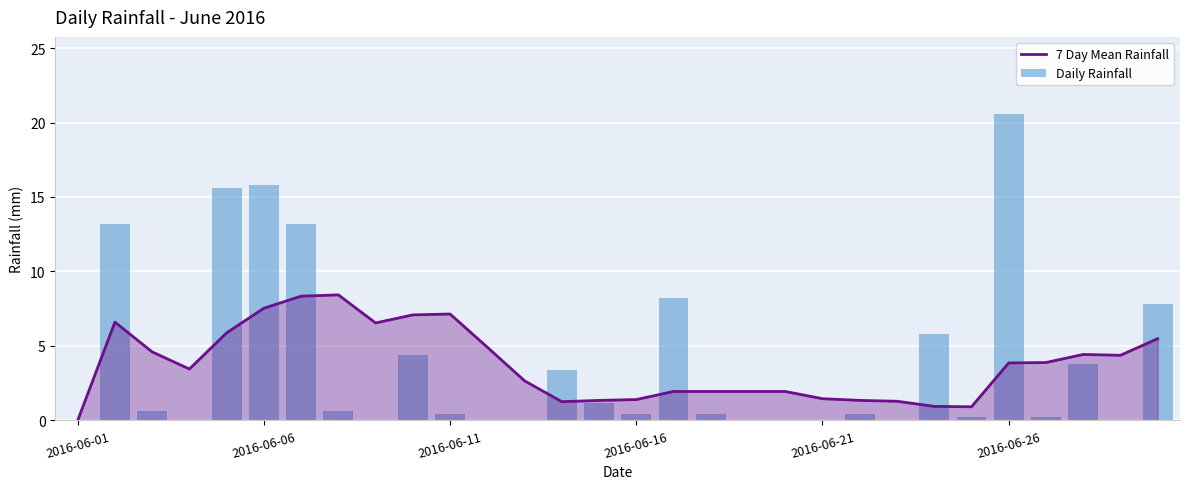

What is the highest value of the 7 Day Mean Rainfall series?

8.4